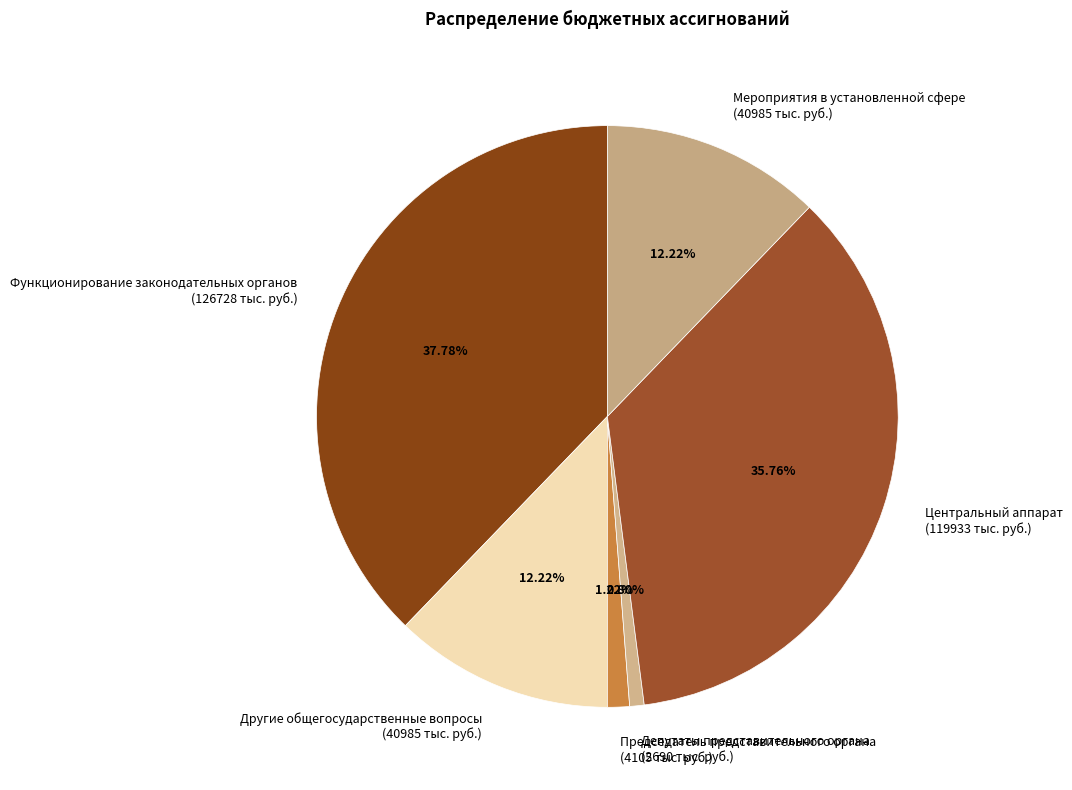

Which slice is the largest?

Функционирование законодательных органов (126728 тыс. руб.)